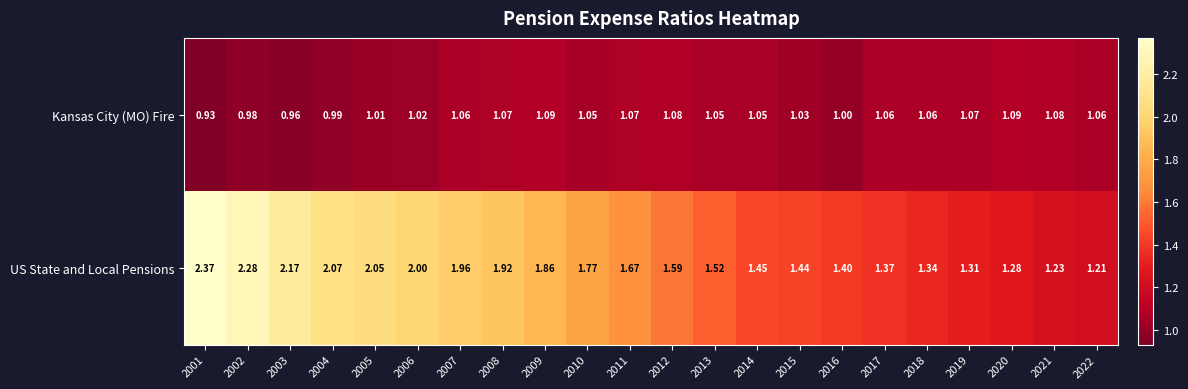

Is the value of US State and Local Pensions at 2018 greater than the value of Kansas City (MO) Fire at 2011?

Yes